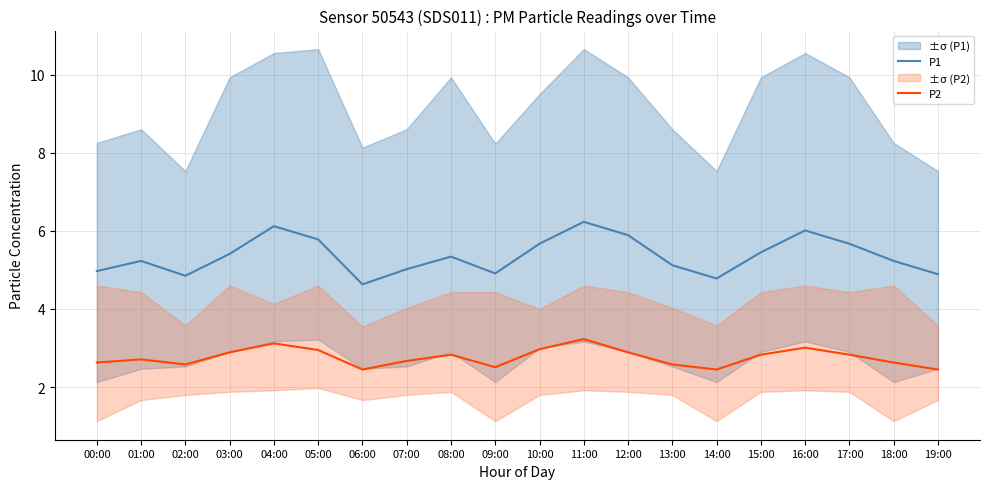

What is the difference between the maximum and minimum values in the P1 series?

1.6